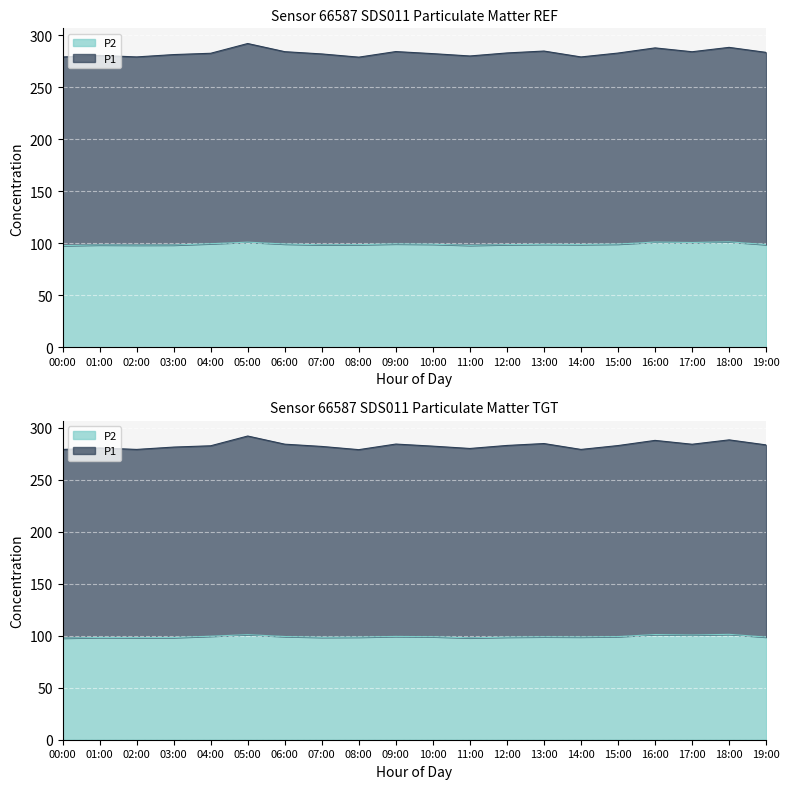

How many interior local valleys (lower than both neighbors) does the data have?

5